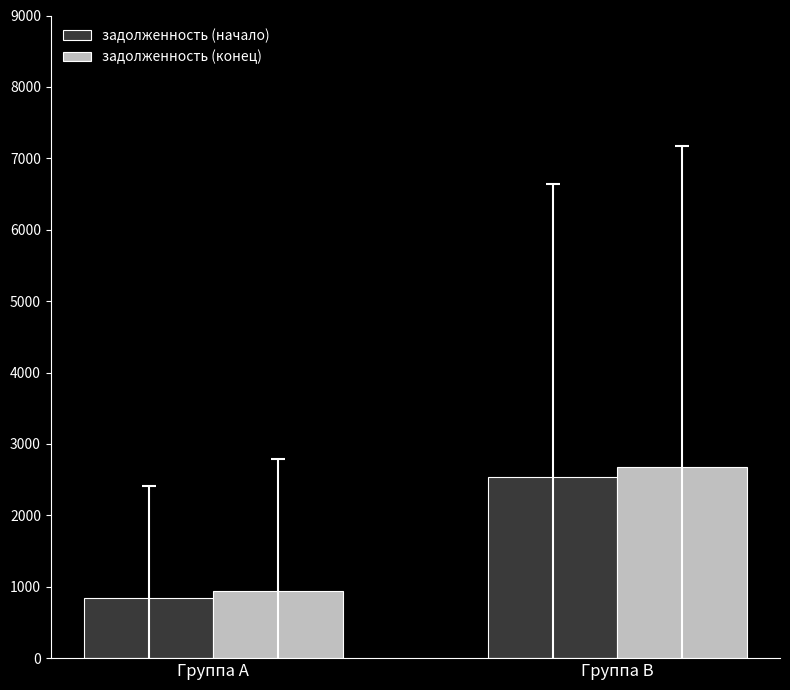

What value does the задолженность (начало) series have at Группа A?

845.9